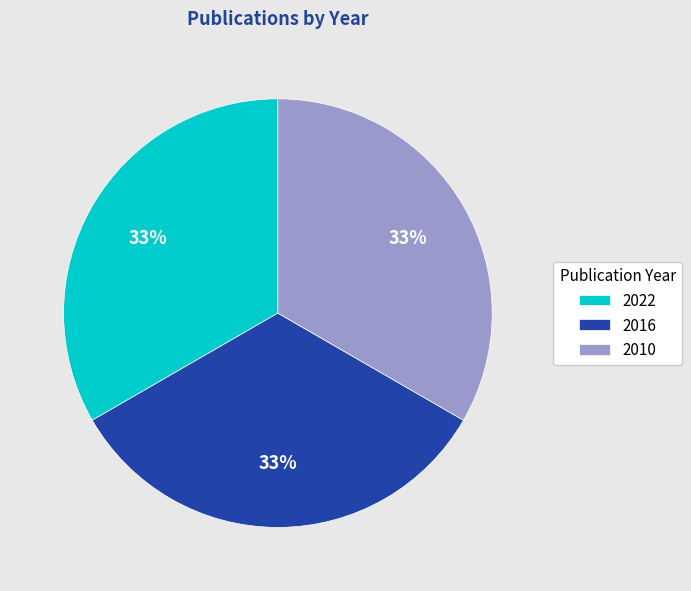

To the nearest percent, what is the average slice percentage?

33%